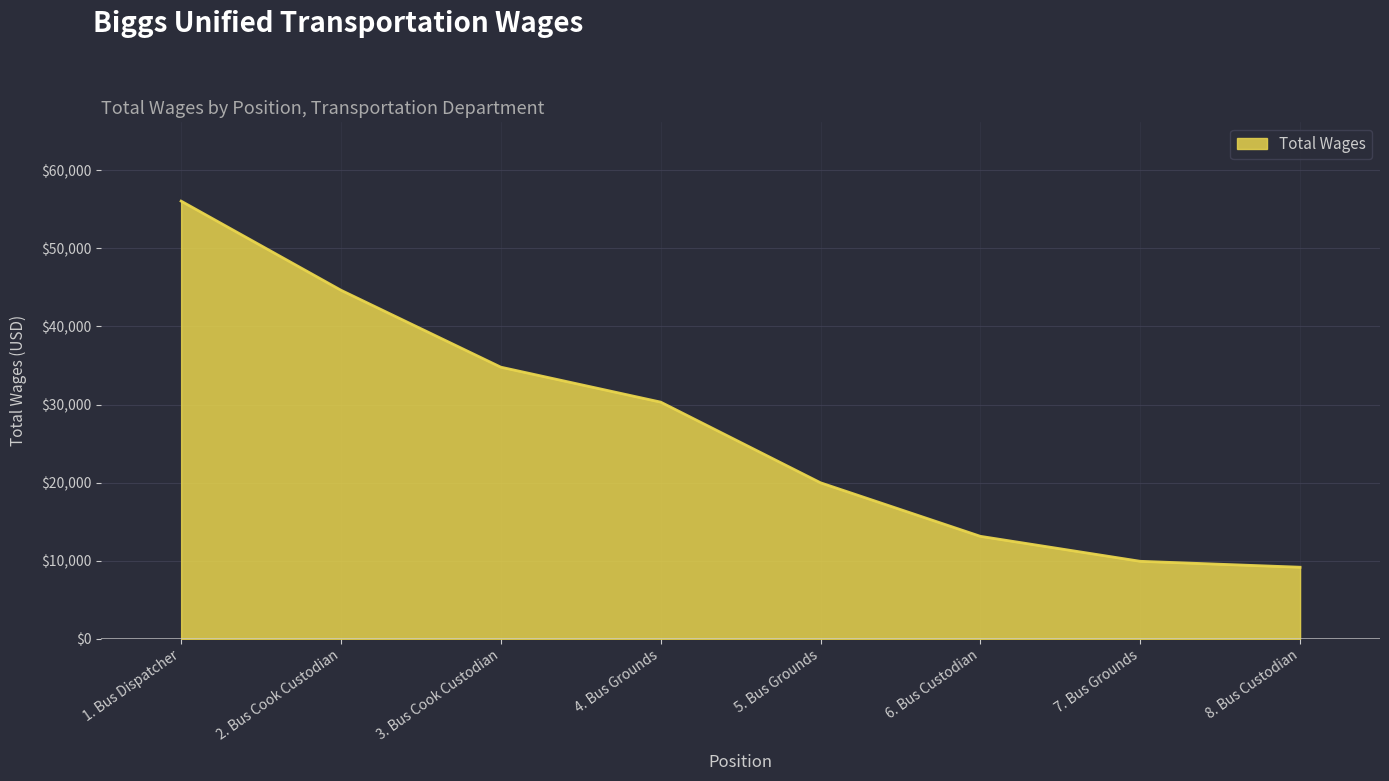

Does the chart have visible grid lines?

Yes